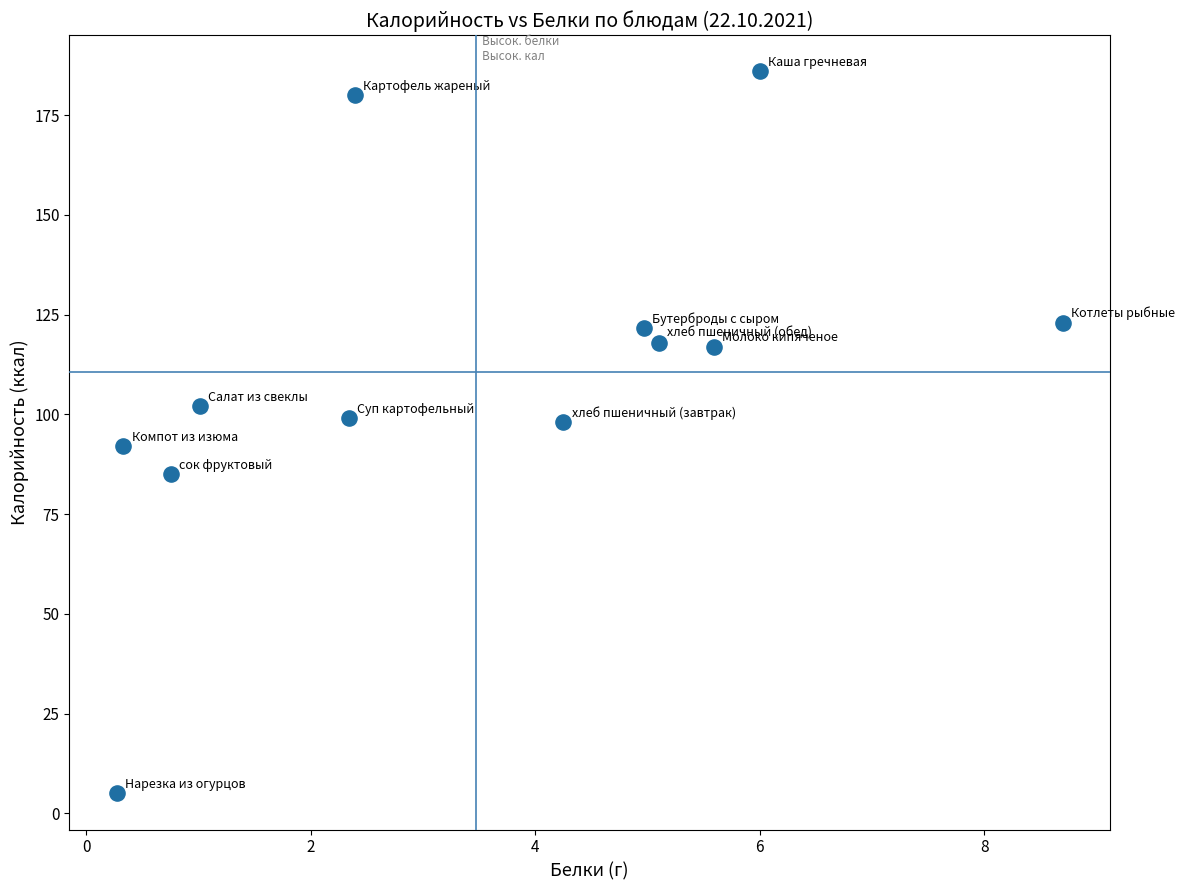

What is the range of X values (max minus min)?

8.4